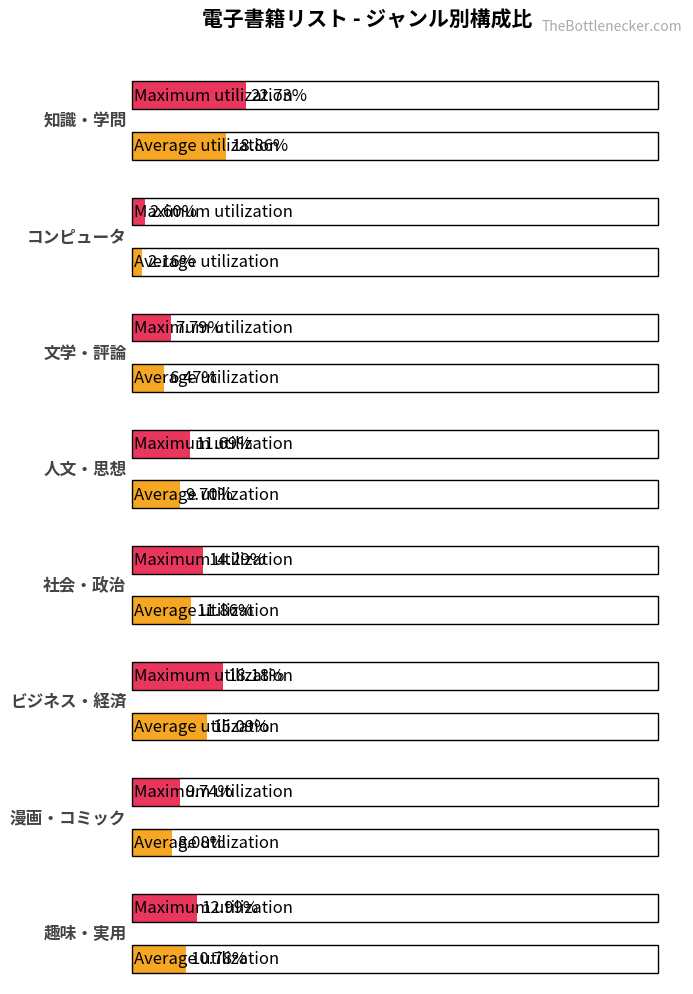

What are all the series names shown in the legend?

Average utilization, Maximum utilization